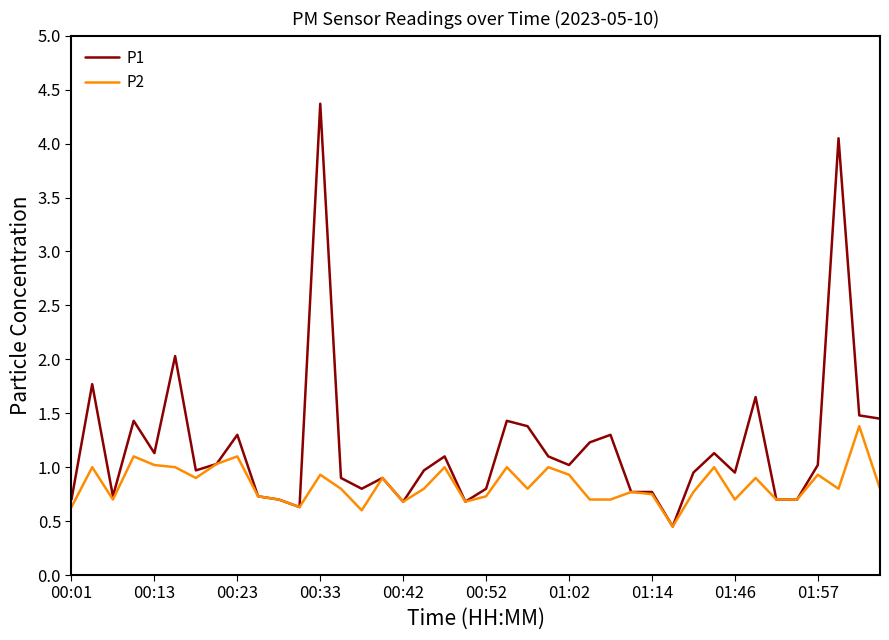

What is the sum of all P1 values?

47.9